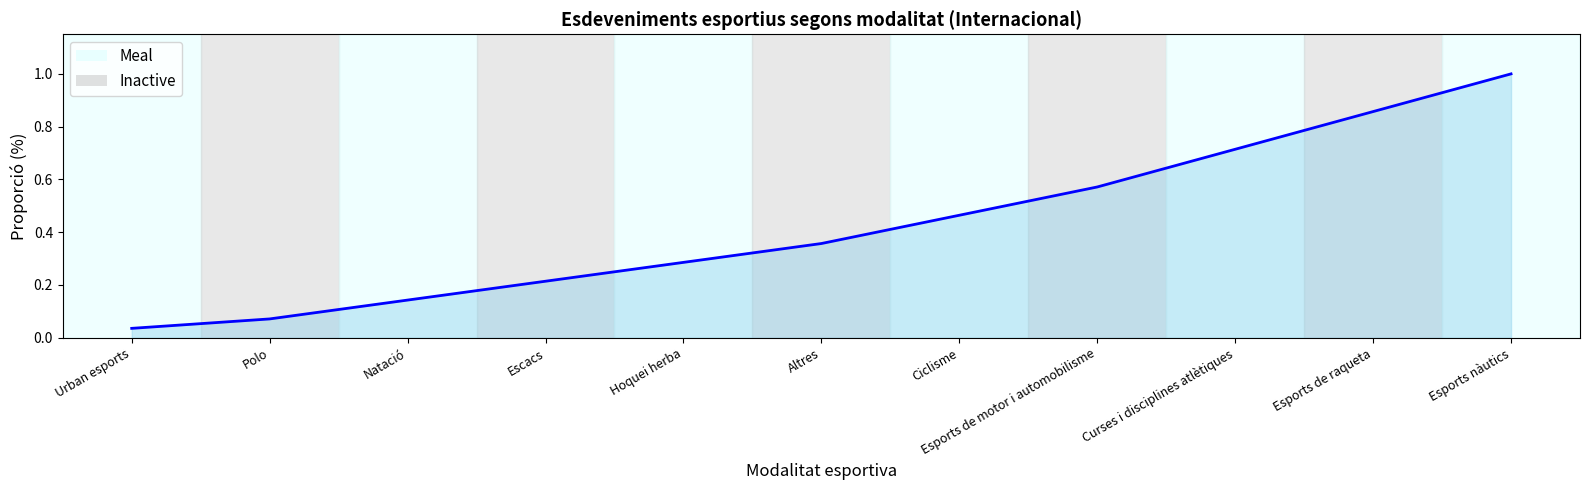

Count the number of data series in this chart.

1